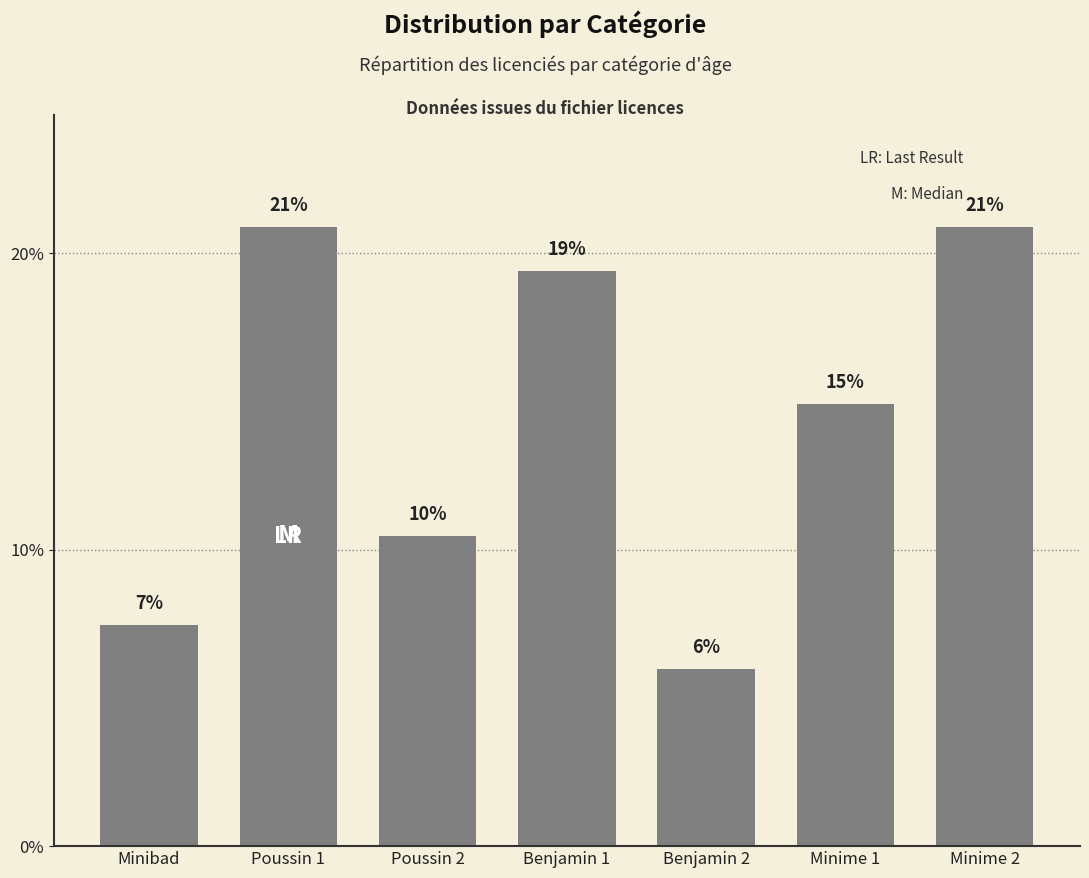

Which has a higher value, Minime 1 or Benjamin 1?

Benjamin 1